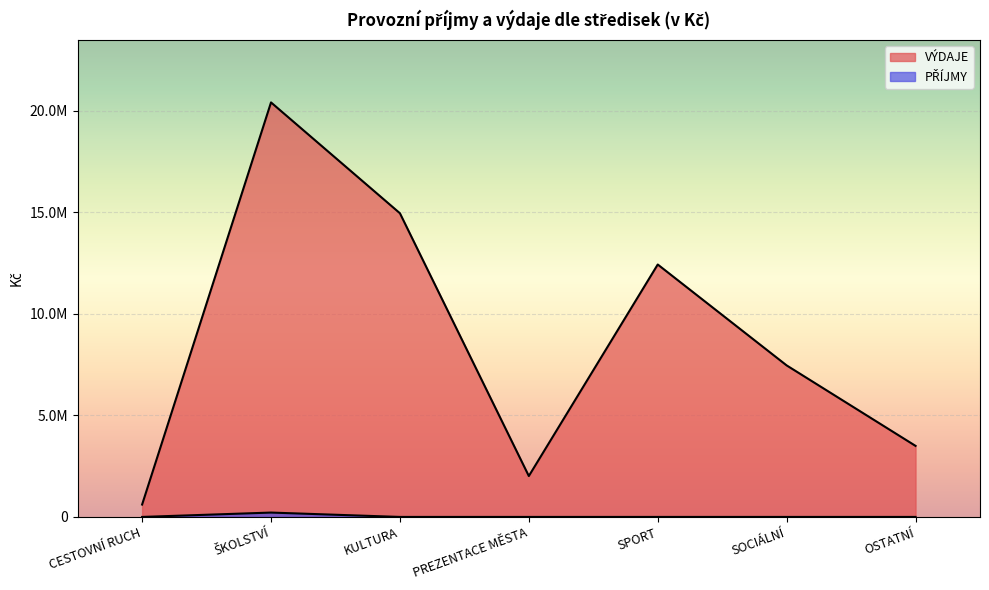

What is the difference between the highest and lowest values at CESTOVNÍ RUCH?

610000